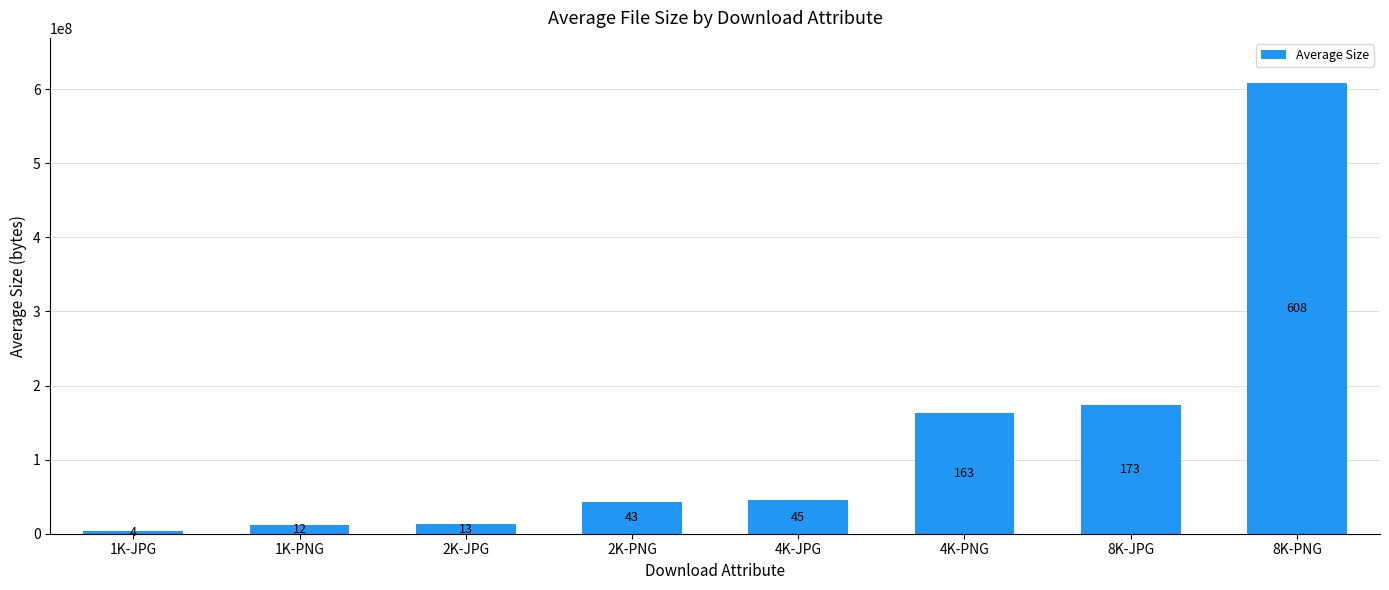

The chart shows a value of 799701181 at 8K-PNG. True or false?

False